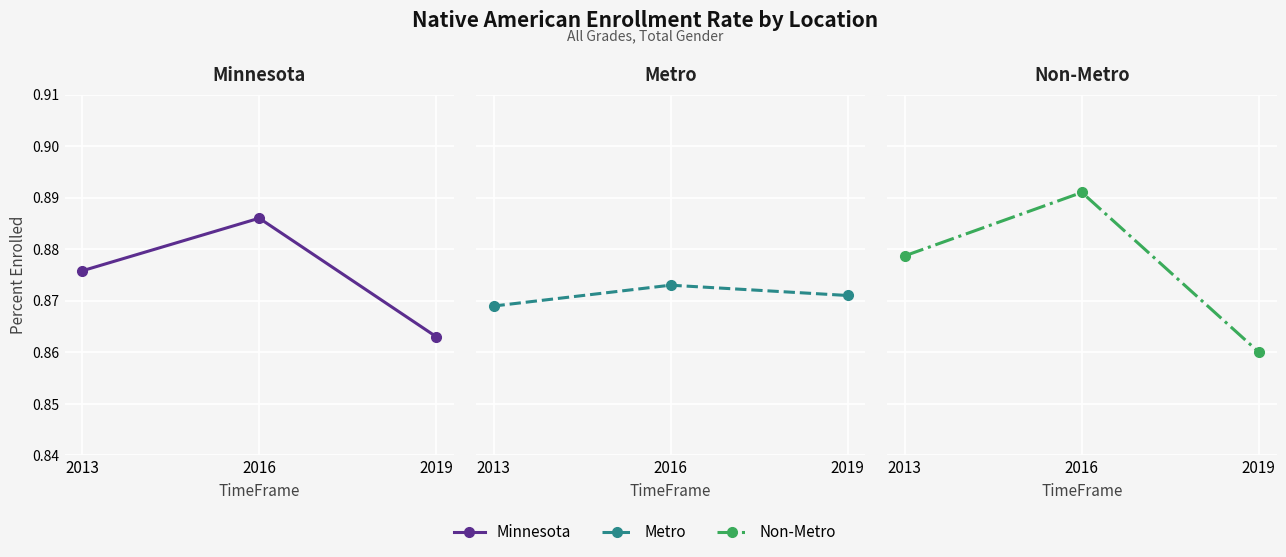

List the series in order of their peak value, highest first.

Non-Metro, Minnesota, Metro